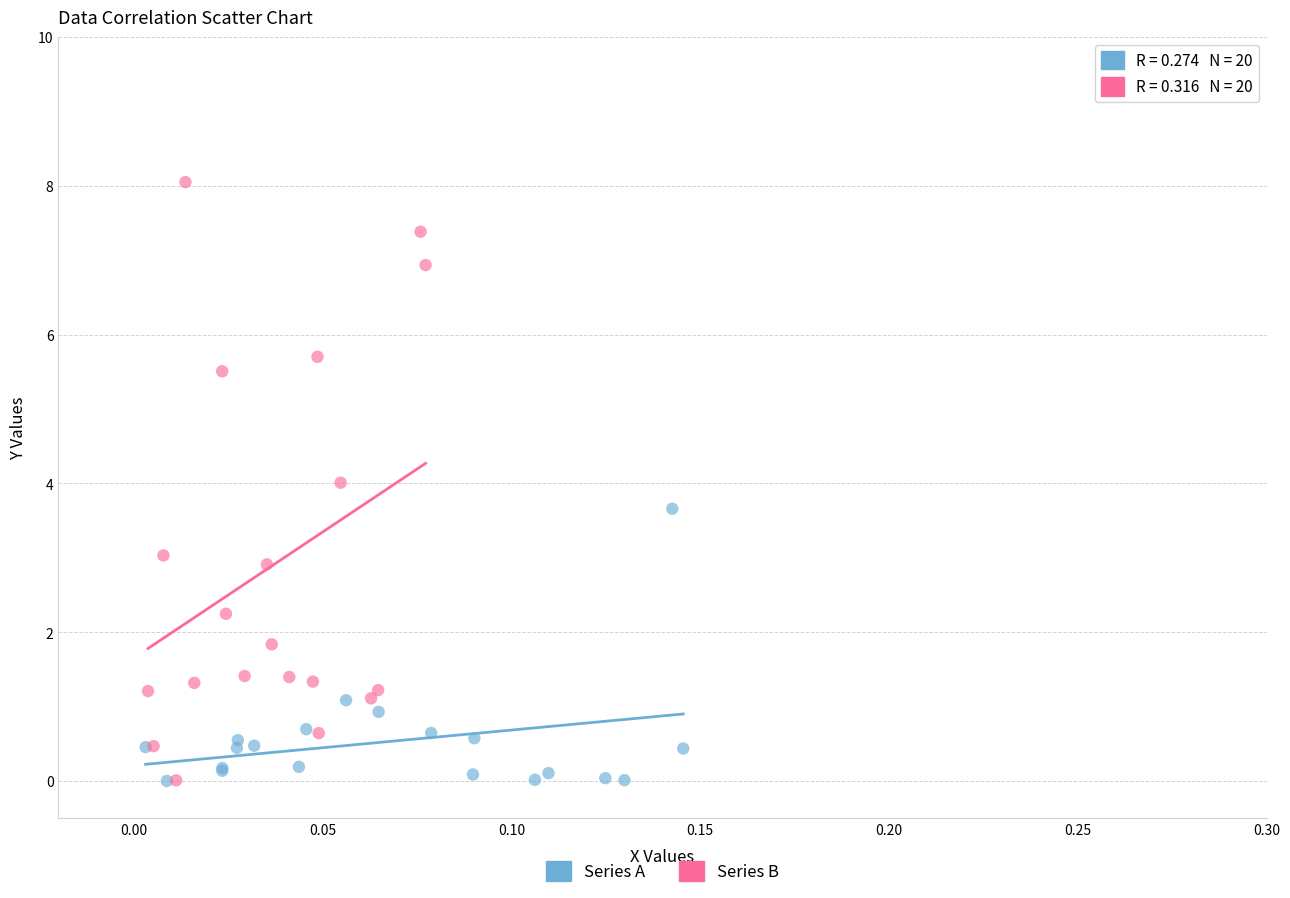

Which series has the largest Y range (max minus min)?

Series B